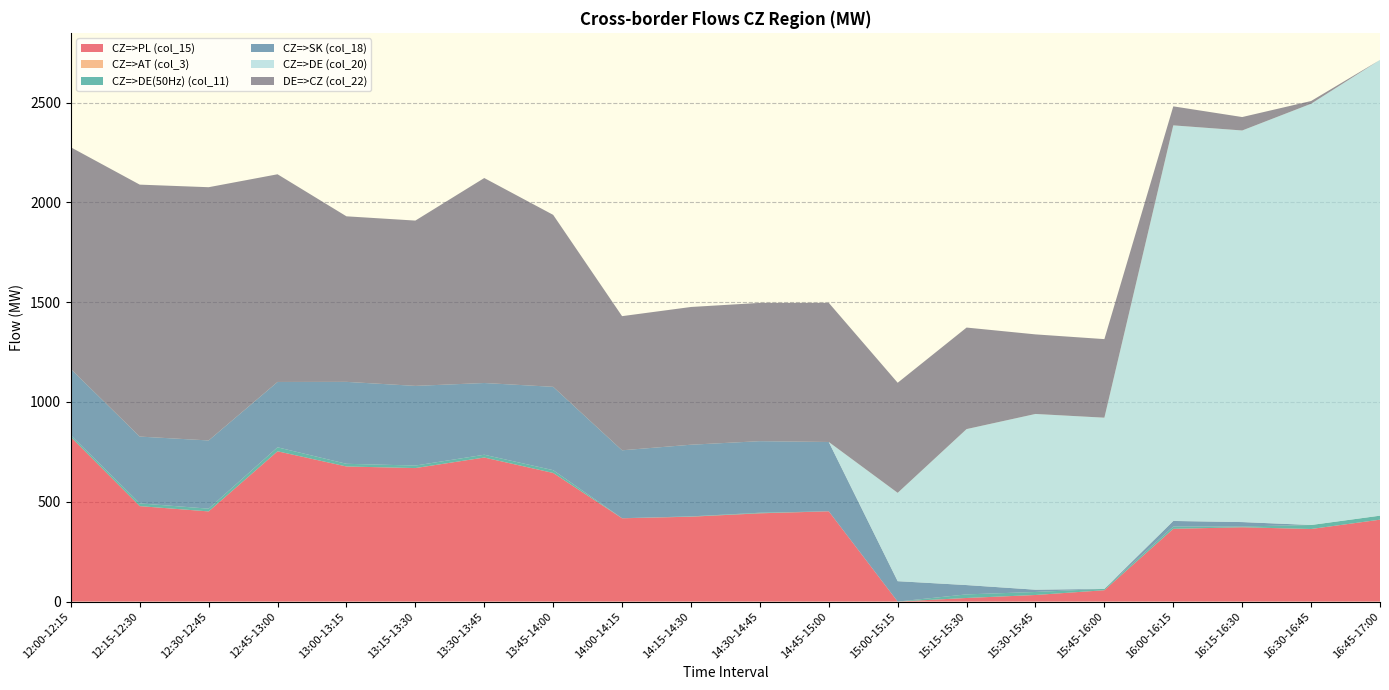

Reading right to left, extract all data points from this chart.

CZ=>PL (col_15): 410.3	363.6	372.2	364.5	56.9	33.0	18.0	0.0	452.1	442.2	425.2	417.3	644.4	721.6	668.8	676.8	752.8	451.7	478.2	824.1
CZ=>AT (col_3): 0.0	0.0	0.0	0.0	0.0	0.0	0.0	0.0	0.0	0.0	0.0	0.0	0.0	0.0	0.0	0.0	0.0	0.0	0.0	0.0
CZ=>DE(50Hz) (col_11): 20.1	20.0	4.1	11.3	6.9	15.1	18.0	0.0	0.0	2.9	1.6	0.3	13.9	14.0	12.6	13.4	20.0	13.7	13.8	9.3
CZ=>SK (col_18): 0.0	0.0	22.0	28.1	0.0	11.4	46.7	102.2	347.4	358.5	359.0	340.3	417.5	359.4	399.1	410.5	327.4	341.8	334.6	331.7
CZ=>DE (col_20): 2283.0	2110.3	1961.7	1981.7	857.4	880.4	781.4	442.5	0.0	0.0	0.0	0.0	0.0	0.0	0.0	0.0	0.0	0.0	0.0	0.0
DE=>CZ (col_22): 0.0	13.7	67.3	95.3	393.6	398.6	508.6	551.5	697.0	692.7	690.0	672.0	861.5	1026.8	828.1	829.3	1040.4	1268.6	1262.1	1110.6